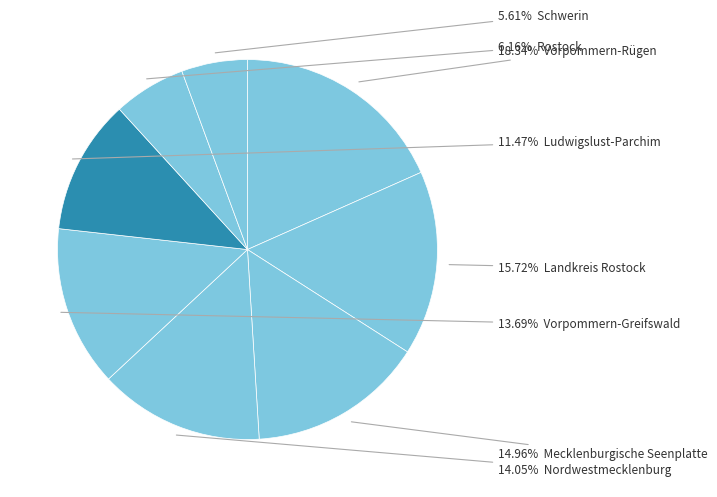

How many slices are in this pie chart?

8